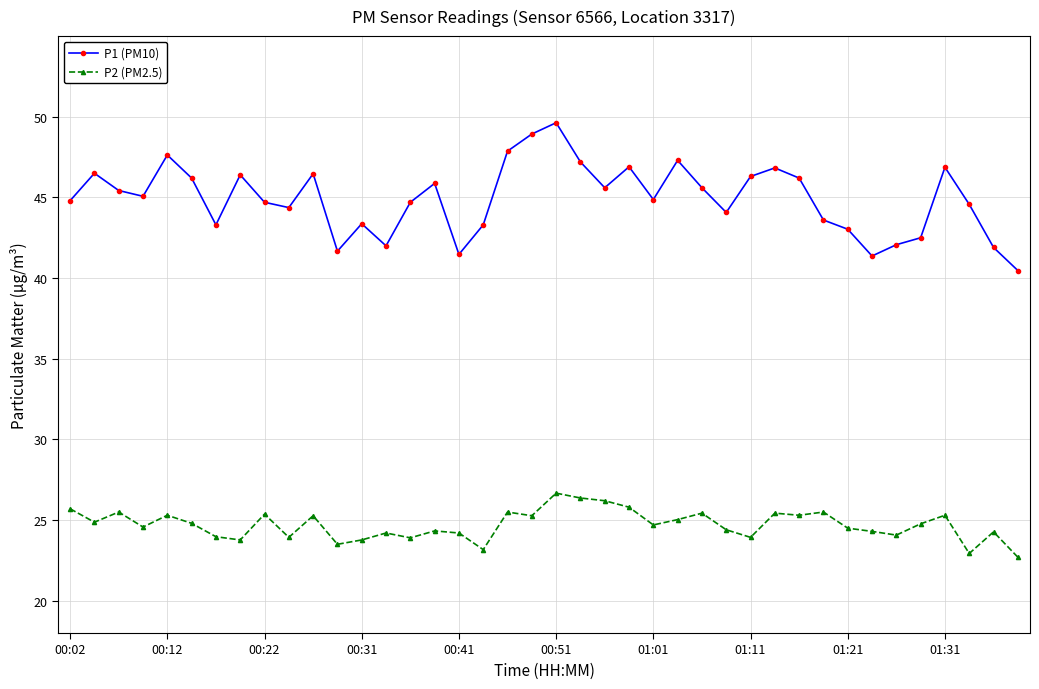

List the series in order of their peak value, highest first.

P1 (PM10), P2 (PM2.5)